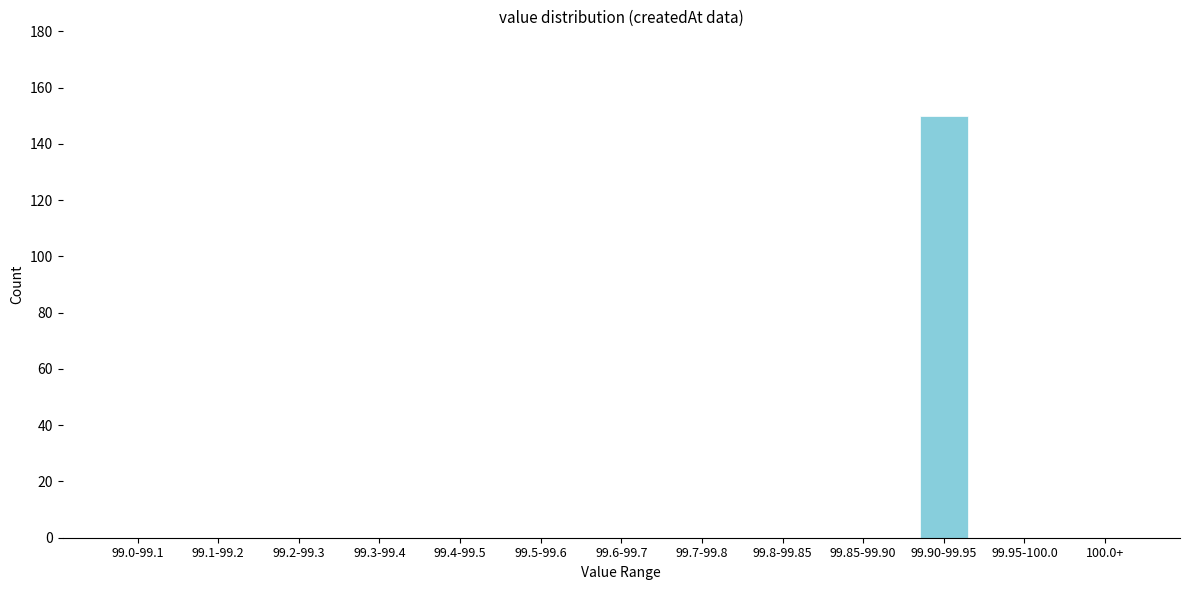

Reading left to right, transcribe all the data shown in this chart.

99.0-99.1=0	99.1-99.2=0	99.2-99.3=0	99.3-99.4=0	99.4-99.5=0	99.5-99.6=0	99.6-99.7=0	99.7-99.8=0	99.8-99.85=0	99.85-99.90=0	99.90-99.95=150	99.95-100.0=0	100.0+=0